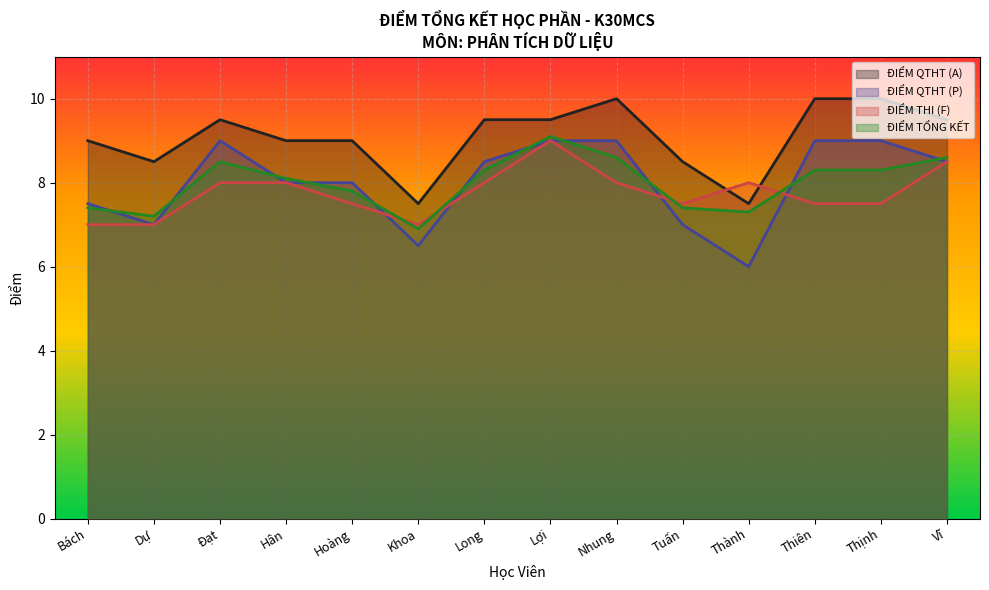

True or false: ĐIỂM QTHT (A) has more than 0 interior local peaks.

True